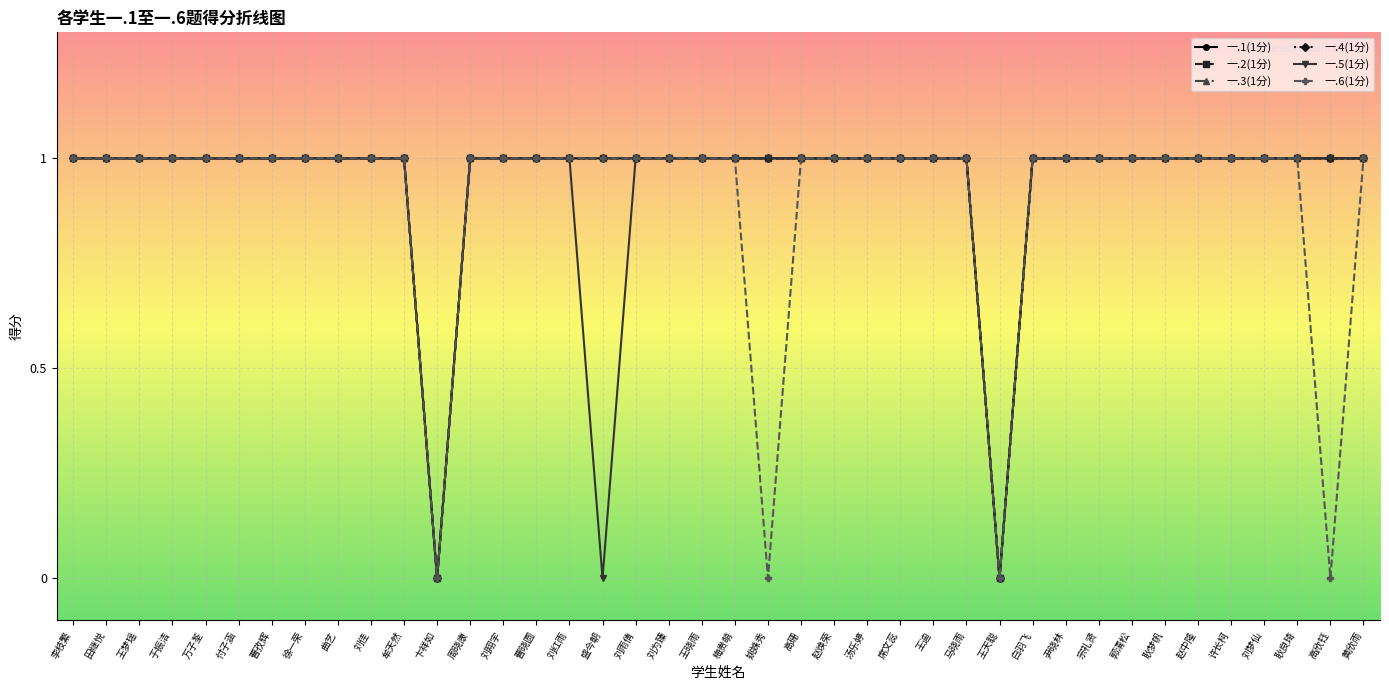

What is the difference between the maximum and minimum values in the 一.1(1分) series?

1